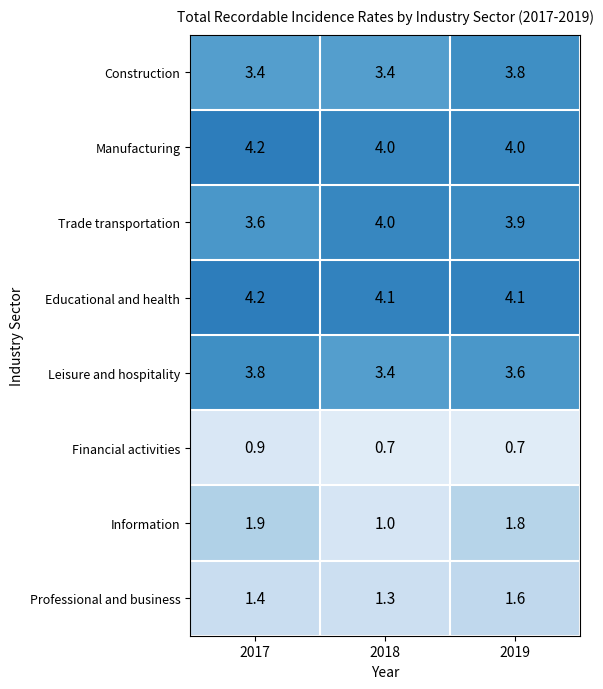

Reading left to right, what are all the values shown in this chart?

Construction: 3.4	3.4	3.8
Manufacturing: 4.2	4.0	4.0
Trade transportation: 3.6	4.0	3.9
Educational and health: 4.2	4.1	4.1
Leisure and hospitality: 3.8	3.4	3.6
Financial activities: 0.9	0.7	0.7
Information: 1.9	1.0	1.8
Professional and business: 1.4	1.3	1.6